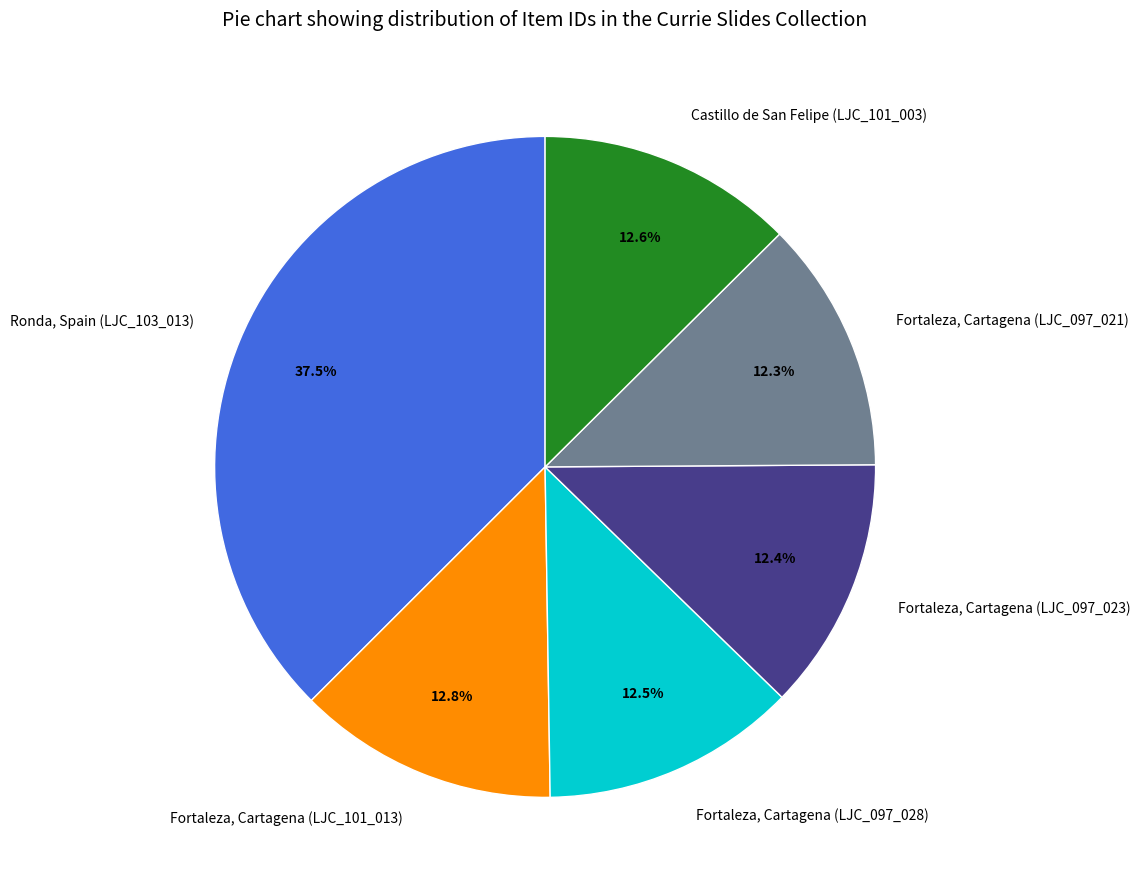

Is there any slice that represents more than half of the pie?

No